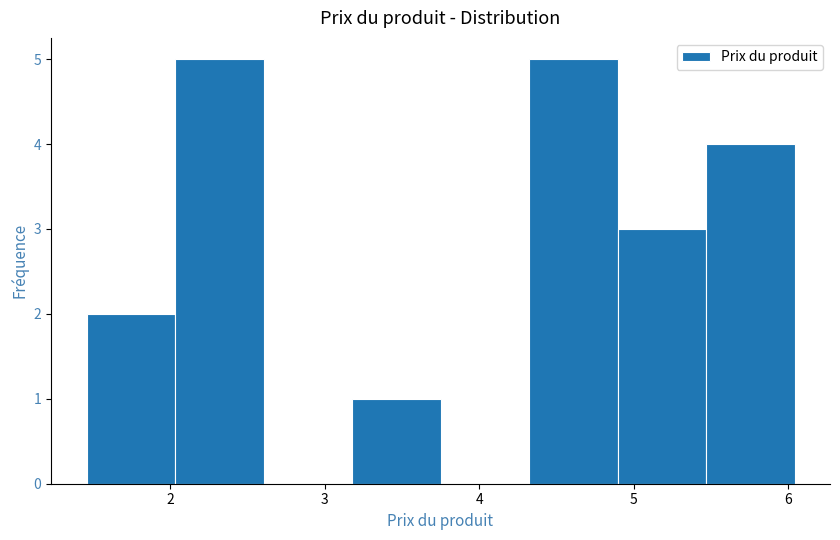

How tall is the bar that spans 2.0 to 2.6 on the x-axis? Neither the bar edges nor the heights are printed on the chart, so give them approximately, as read against the axes.

5